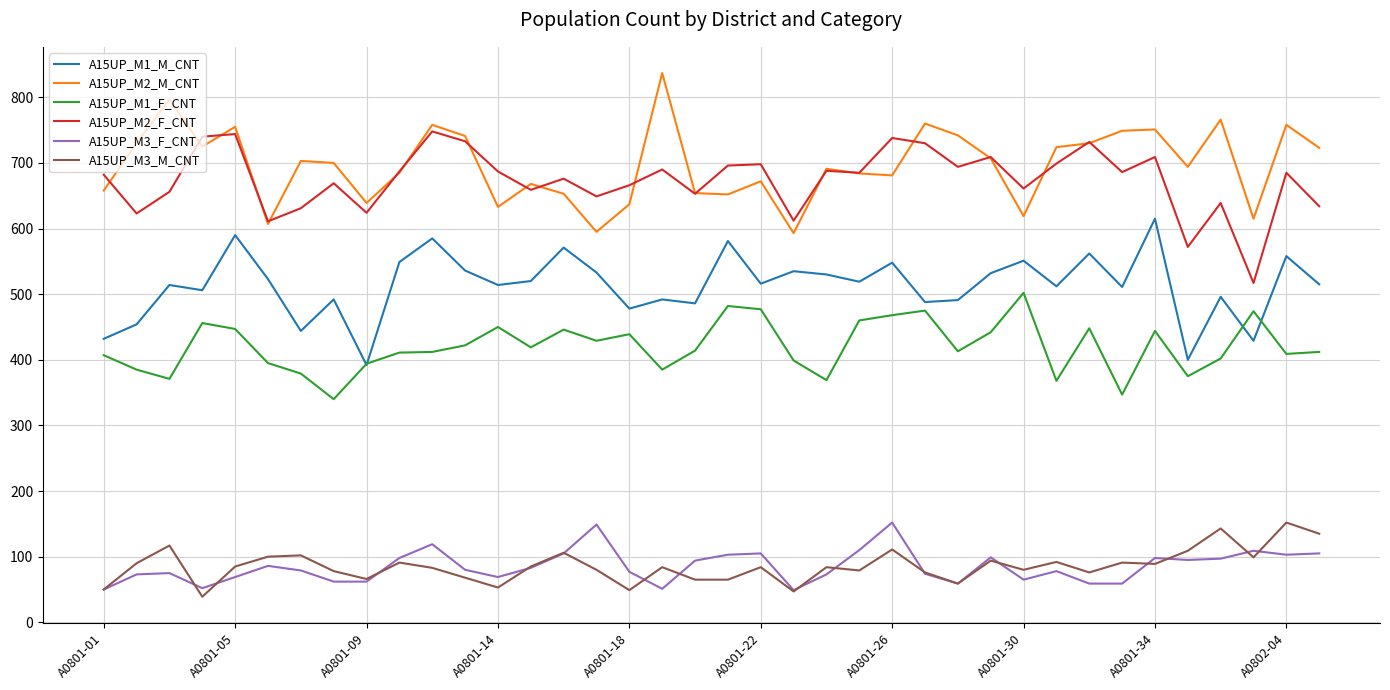

What is the smallest value displayed?

39